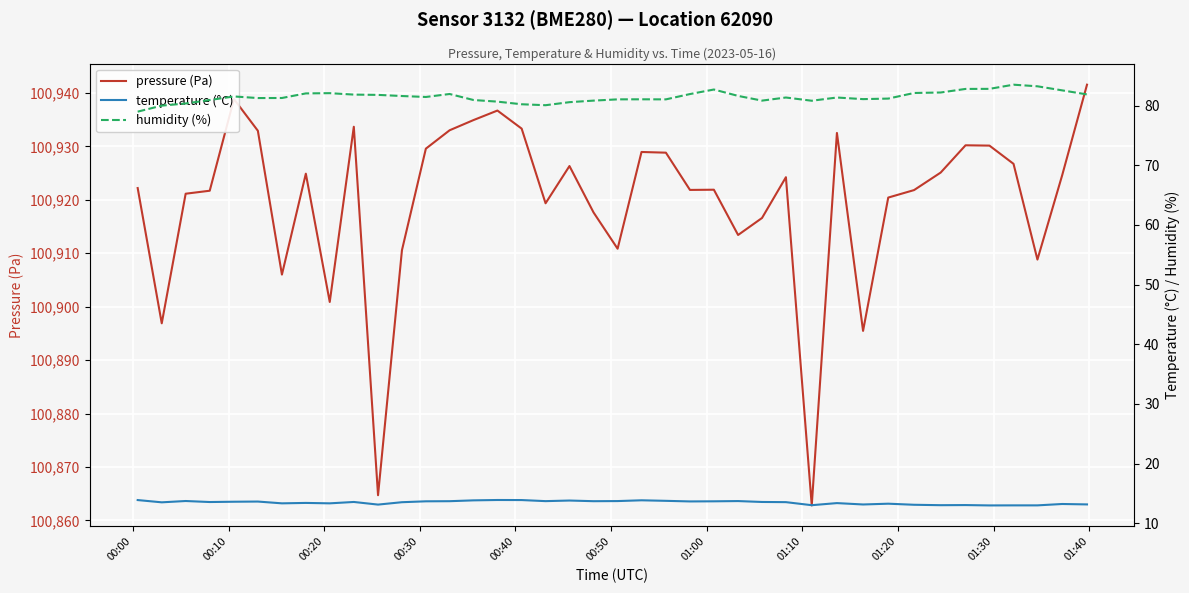

What is the lowest value of the pressure (Pa) series?

100862.8